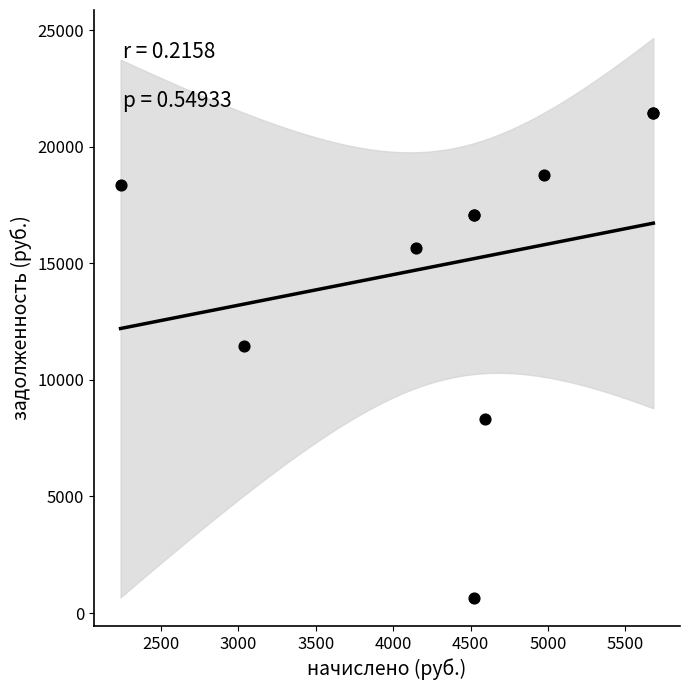

What Y value in the scatter plot is closest to 11044?

11453.3